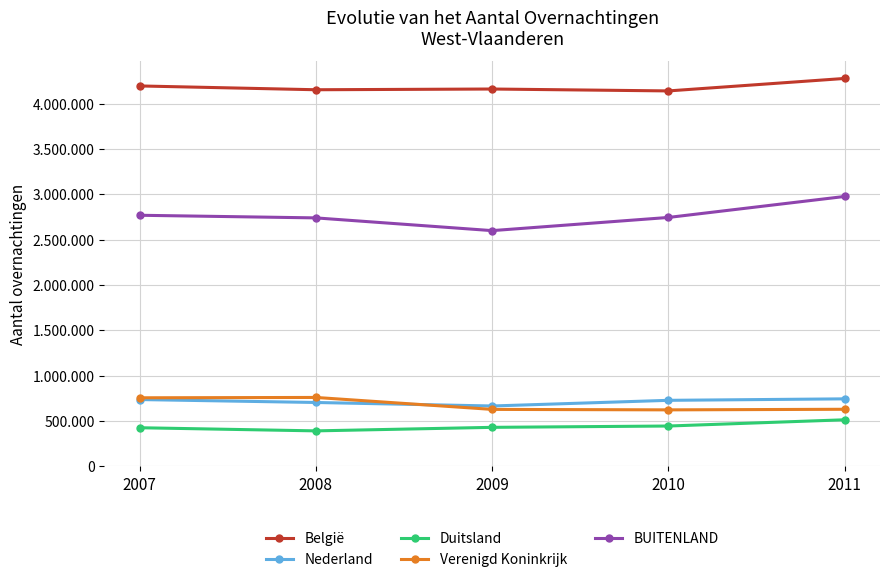

Which series has the largest total across all categories?

België